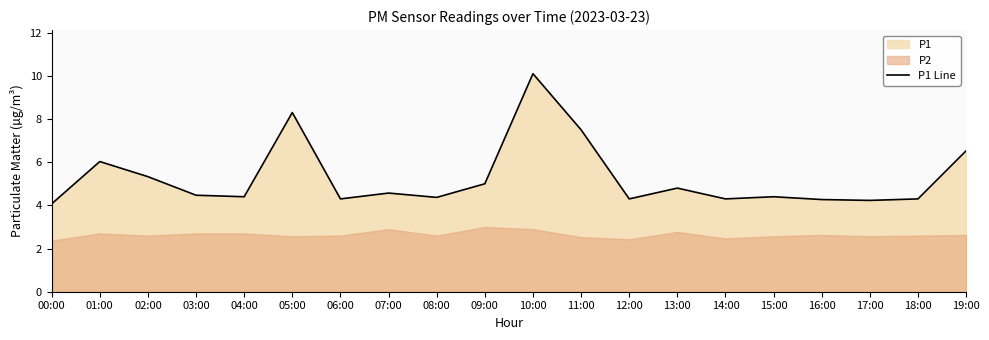

True or false: there are more than 0 points higher than both neighbors.

True